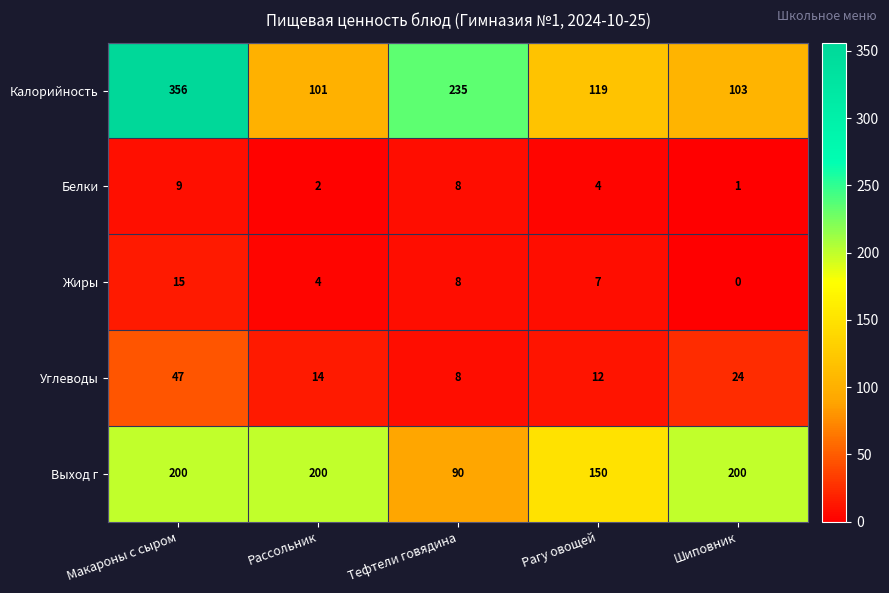

At how many categories does at least one series exceed 140?

5